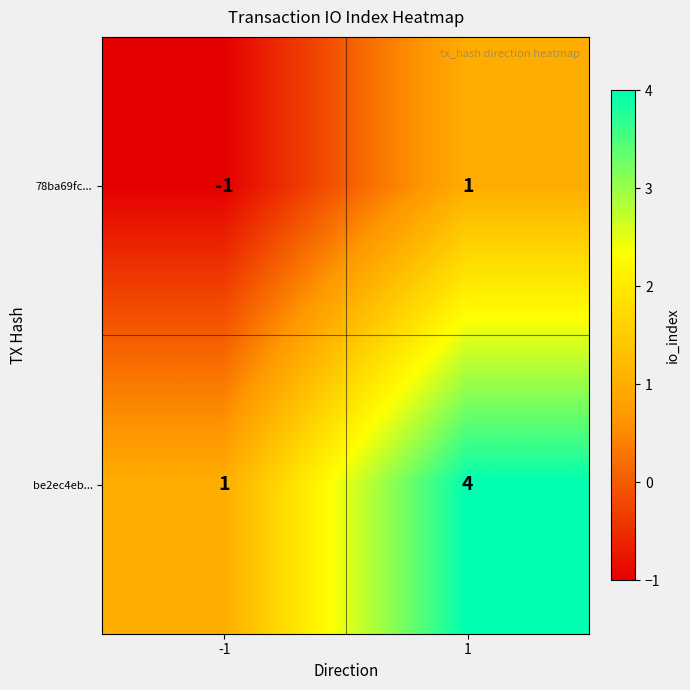

What is the sum of the be2ec4eb... values at -1 and 1?

5